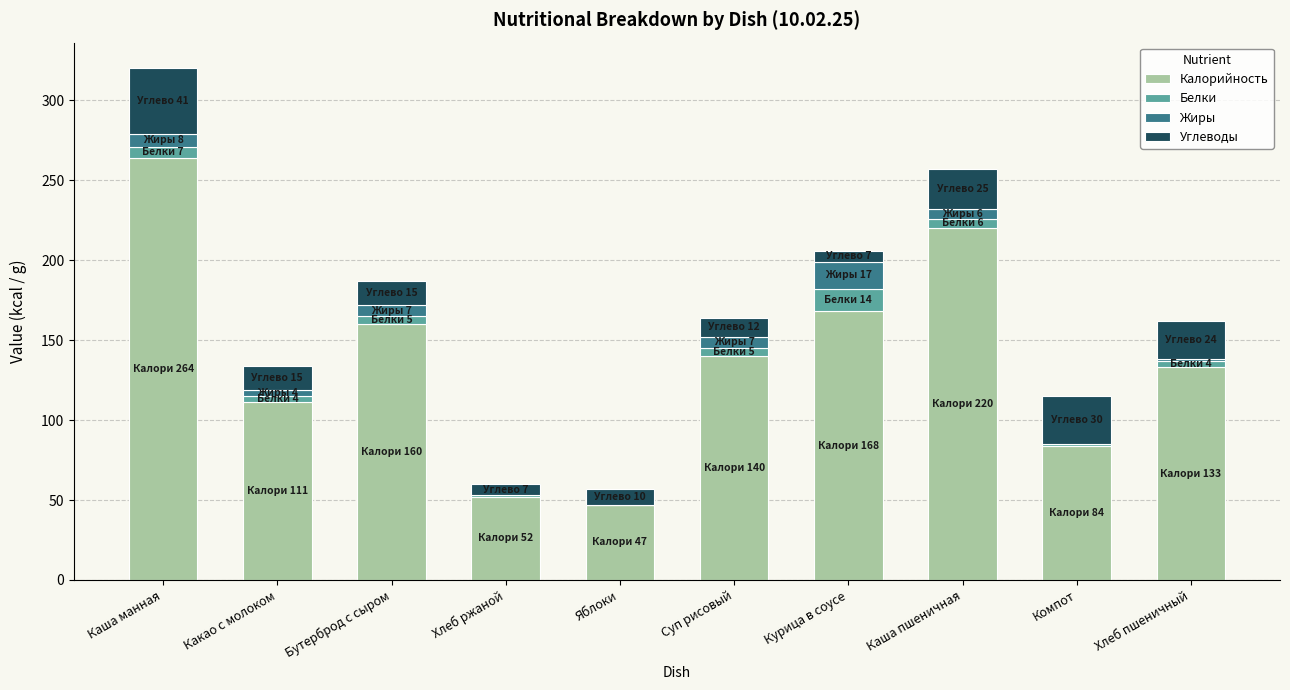

At which category is the sum across all series the highest?

Каша манная